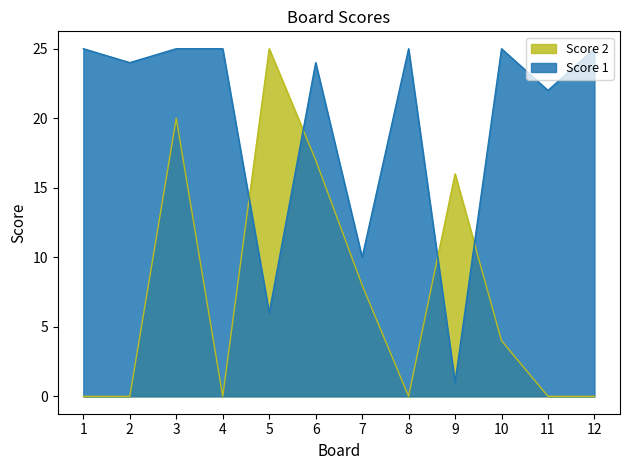

Which series changed the most between 7 and 9?

Score 1